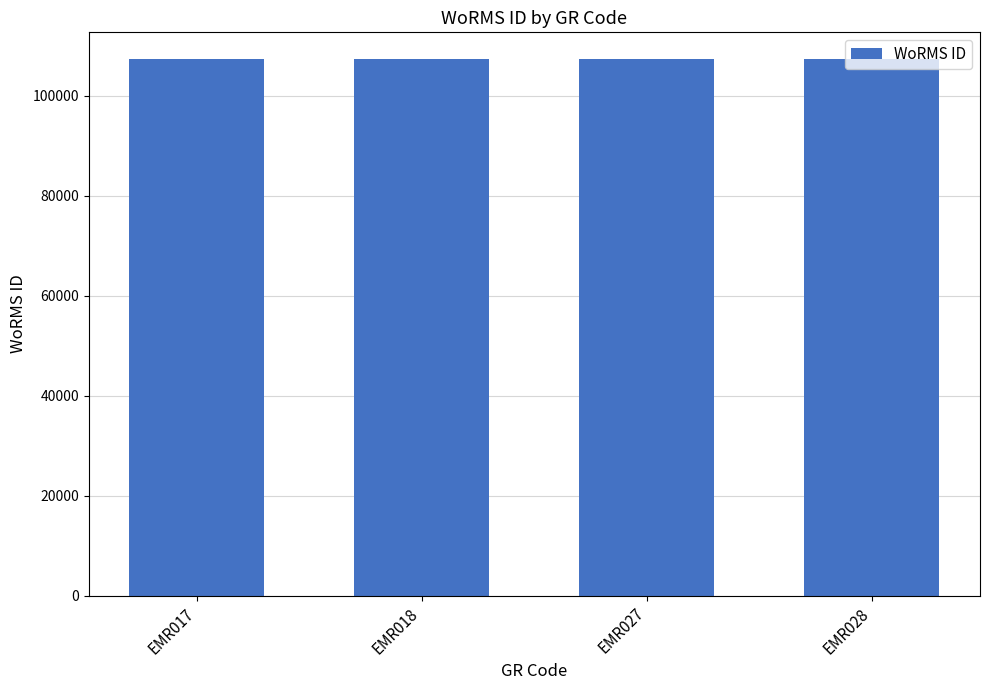

Approximately how many times larger is the value at EMR027 compared to EMR017?

1.0